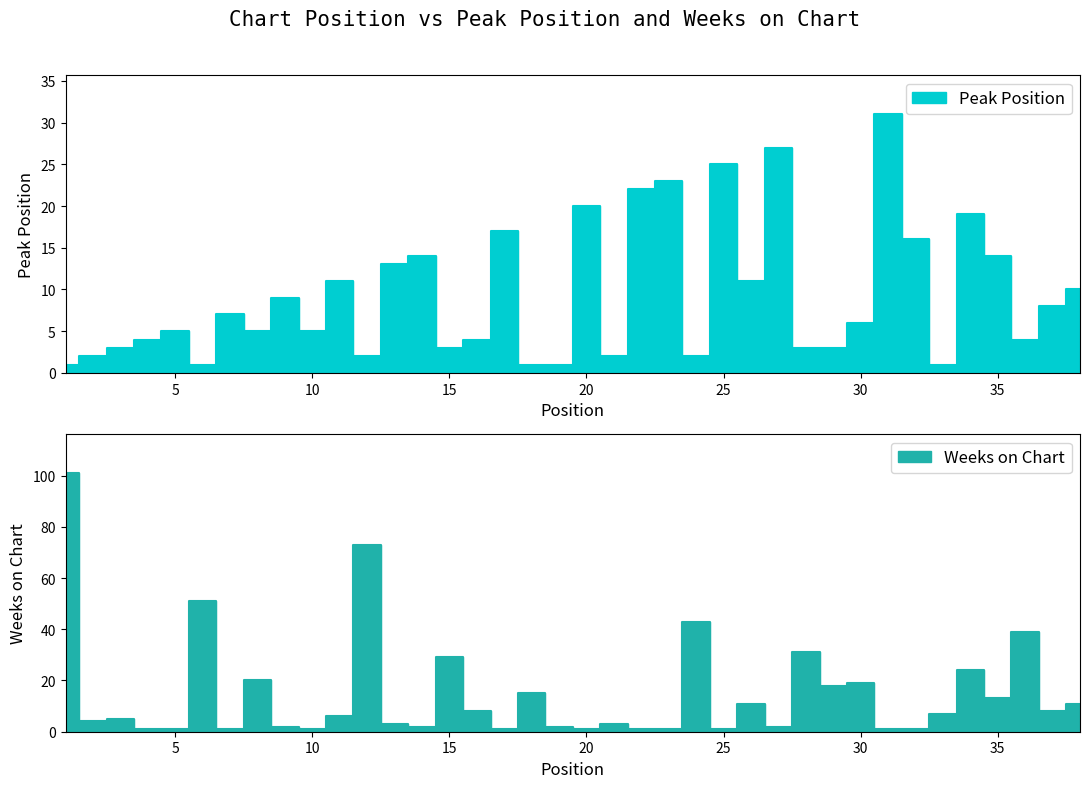

Reading left to right, what are all the values shown in this chart?

Peak Position: 1	2	3	4	5	1	7	5	9	5	11	2	13	14	3	4	17	1	1	20	2	22	23	2	25	11	27	3	3	6	31	16	1	19	14	4	8	10
Weeks on Chart: 101	4	5	1	1	51	1	20	2	1	6	73	3	2	29	8	1	15	2	1	3	1	1	43	1	11	2	31	18	19	1	1	7	24	13	39	8	11